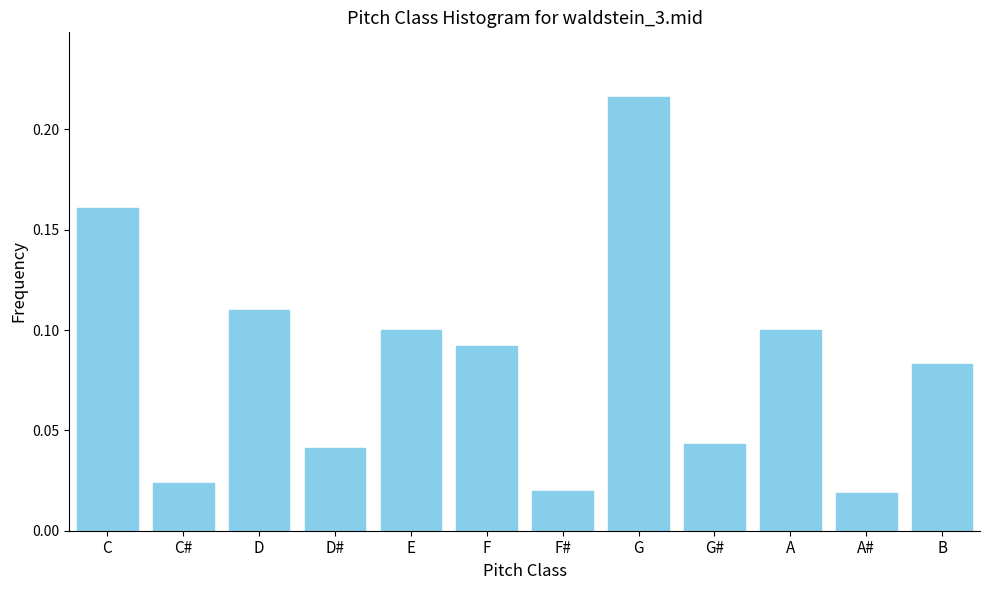

What position from the left is D#?

4